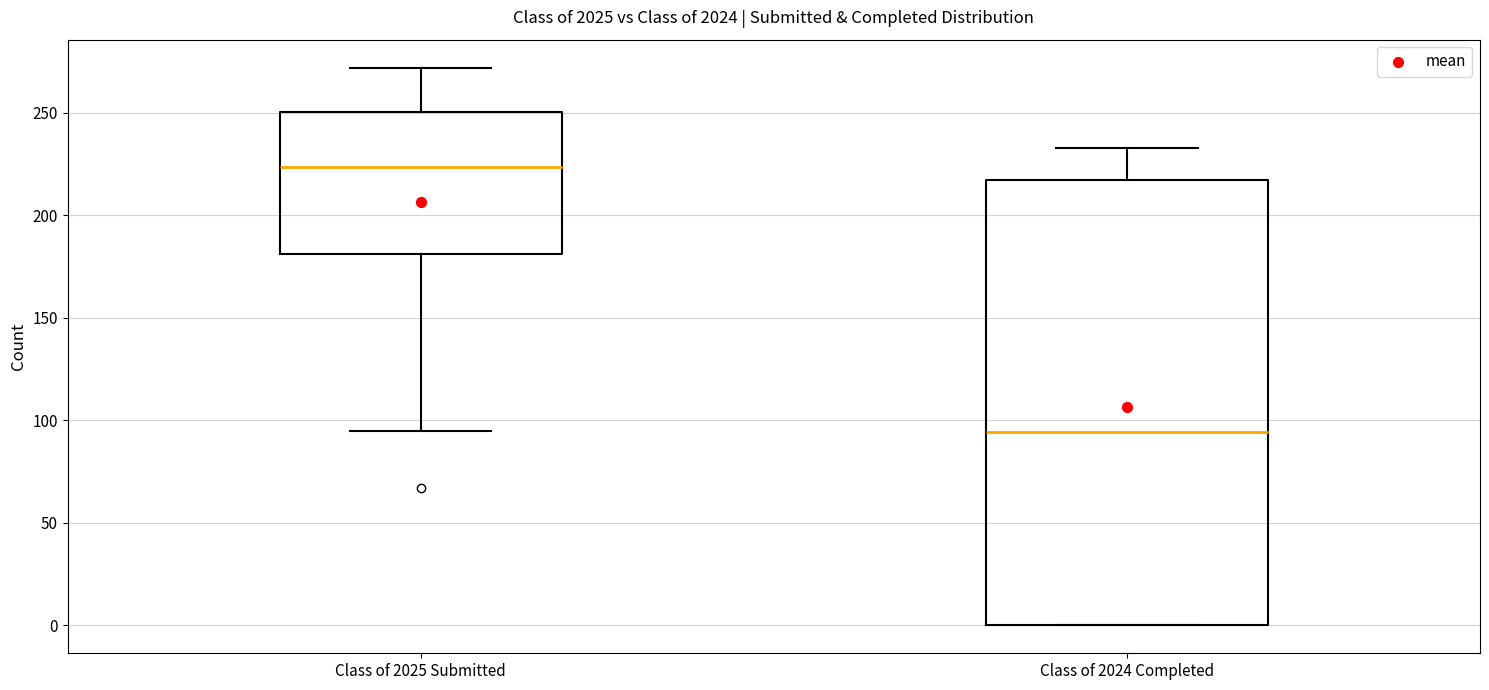

Reading left to right, read every box against the y-axis: the position of its median line, the range the box covers, and the ends of its whiskers. The values are not printed on the chart, so give them approximately, as read against the axis.

Class of 2025 Submitted: median 225, box 180 to 250, whiskers 95 to 270
Class of 2024 Completed: median 95, box 0 to 215, whiskers 0 to 235